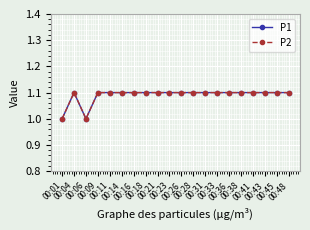

Rank the categories by P2 value from lowest to highest.

00:01, 00:06, 00:04, 00:09, 00:11, 00:14, 00:16, 00:18, 00:21, 00:23, 00:26, 00:28, 00:31, 00:33, 00:36, 00:38, 00:41, 00:43, 00:45, 00:48